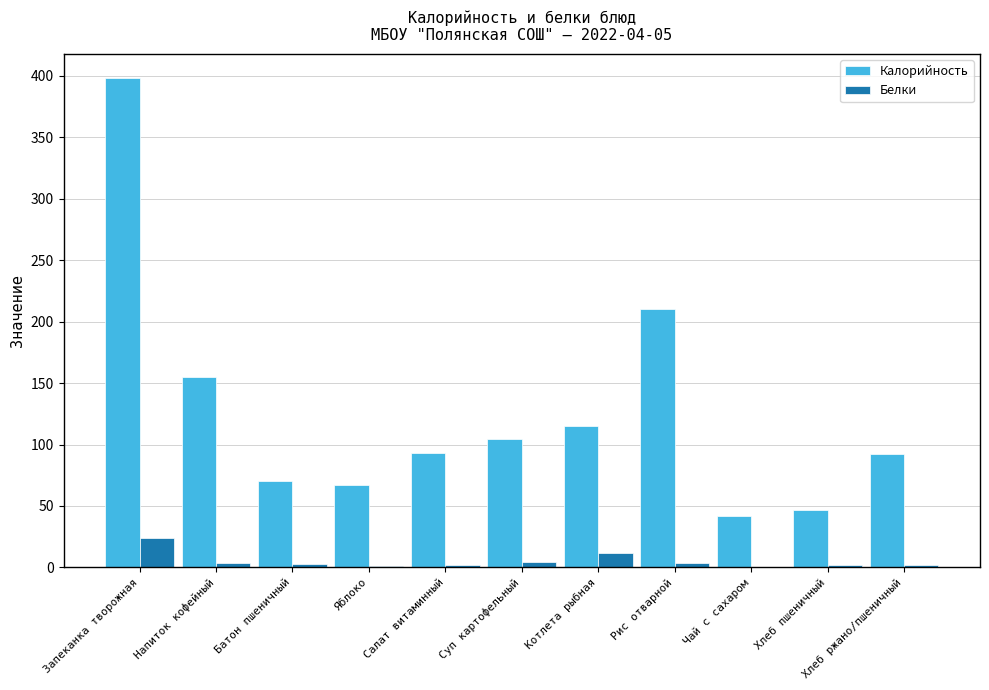

What is the maximum value for Белки?

24.2